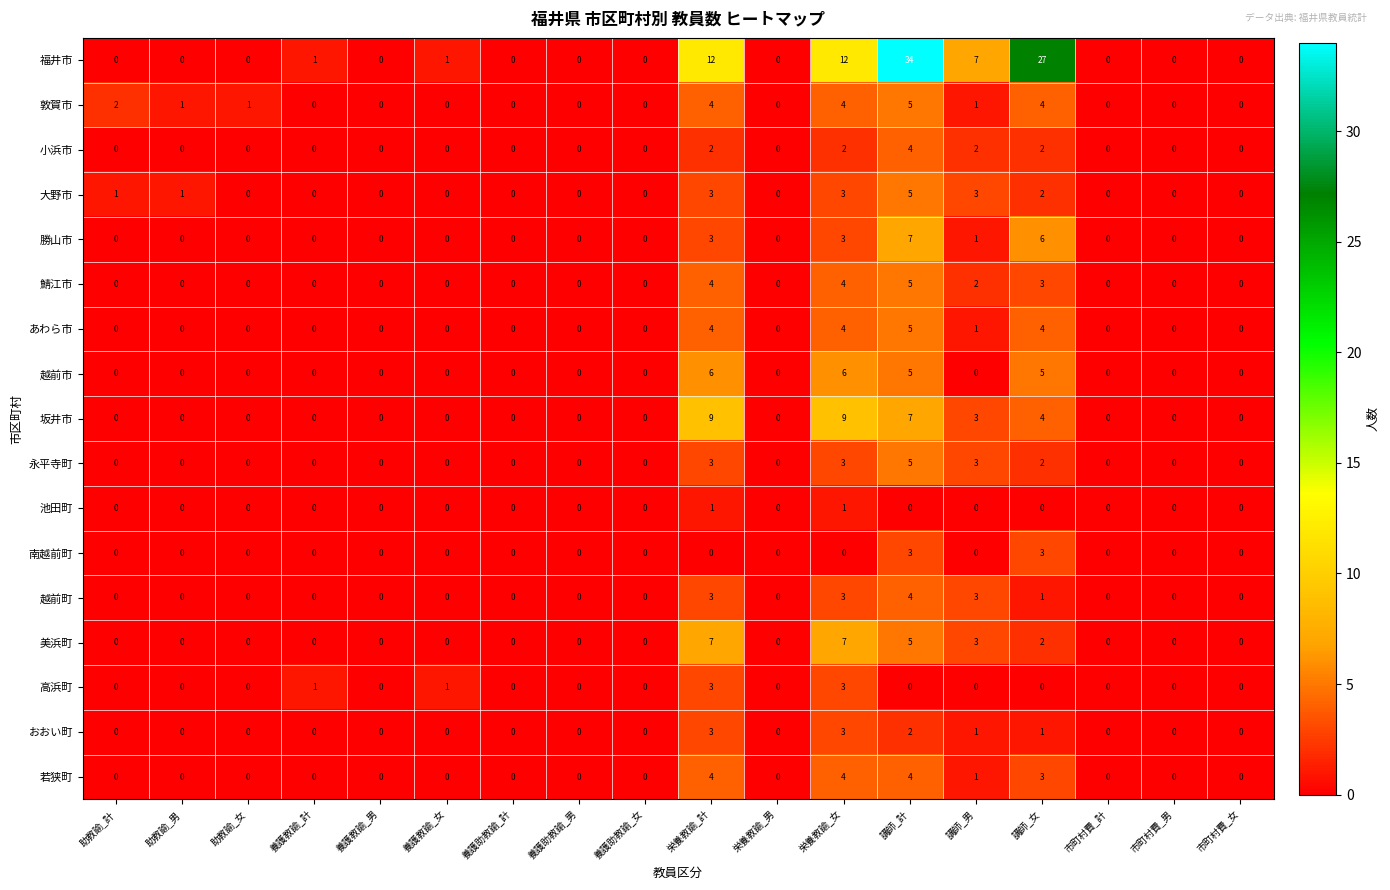

What is the difference between the maximum and minimum values in the 永平寺町 series?

5